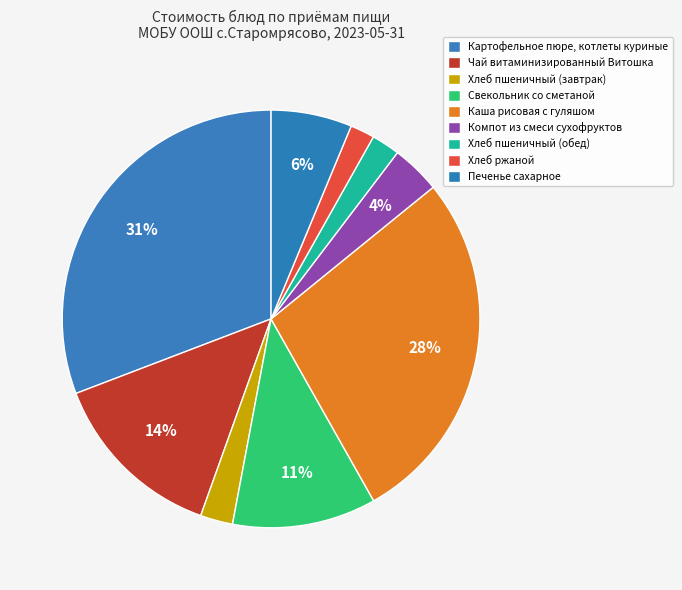

What is the ratio of the value at Хлеб ржаной to the value at Каша рисовая с гуляшом?

0.1